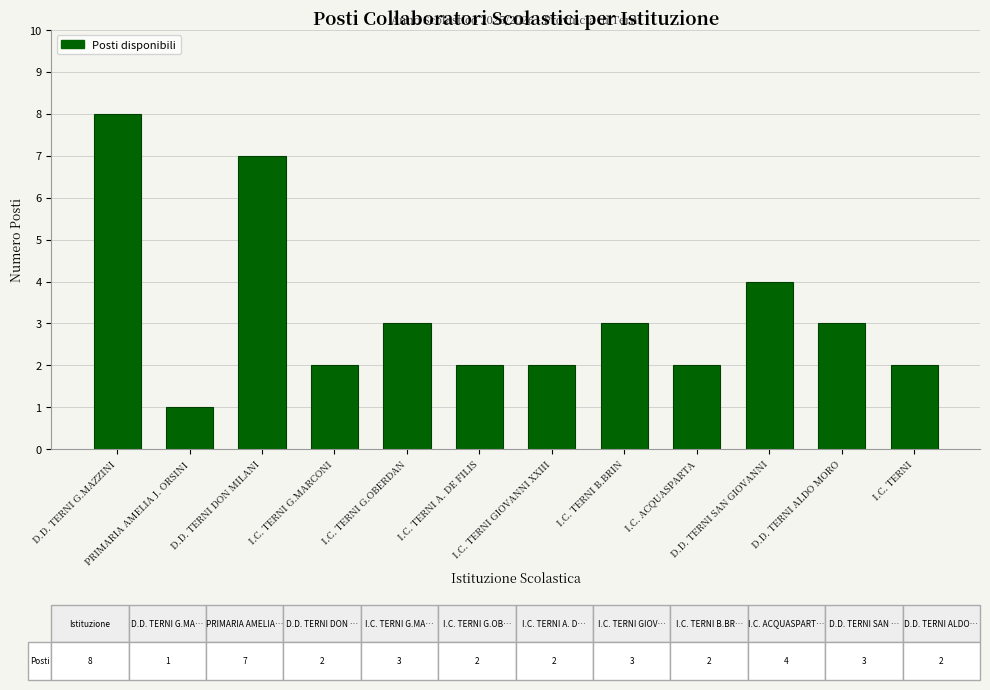

Reading left to right, transcribe all the data shown in this chart.

D.D. TERNI G.MAZZINI=8	PRIMARIA AMELIA J. ORSINI=1	D.D. TERNI DON MILANI=7	I.C. TERNI G.MARCONI=2	I.C. TERNI G.OBERDAN=3	I.C. TERNI A. DE FILIS=2	I.C. TERNI GIOVANNI XXIII=2	I.C. TERNI B.BRIN=3	I.C. ACQUASPARTA=2	D.D. TERNI SAN GIOVANNI=4	D.D. TERNI ALDO MORO=3	I.C. TERNI=2